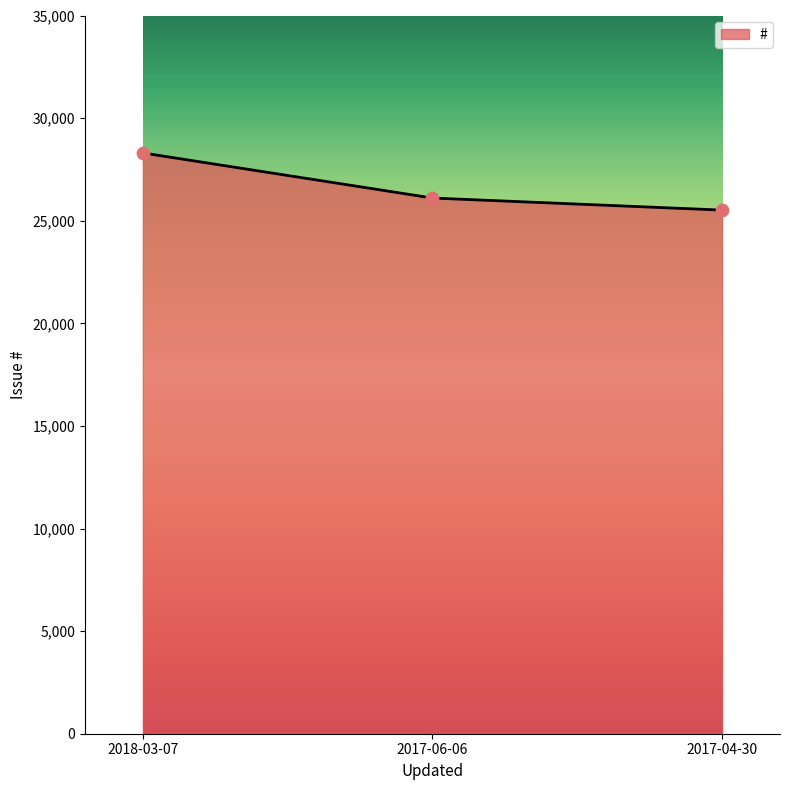

Which has a higher value, 2017-04-30 or 2017-06-06?

2017-06-06